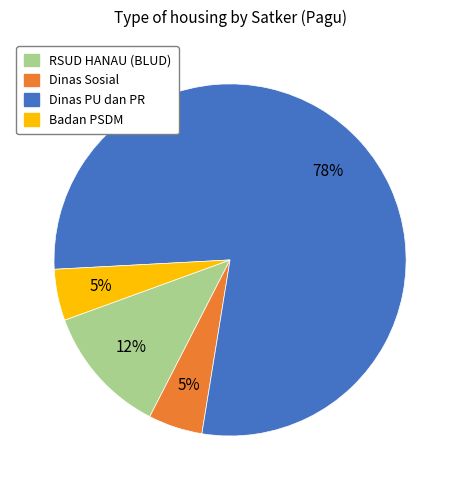

To the nearest percent, what is the average slice percentage?

25%